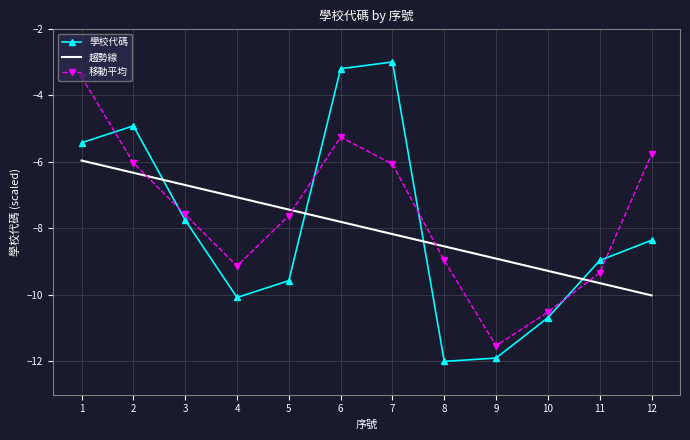

Which series has the widest spread of values?

學校代碼